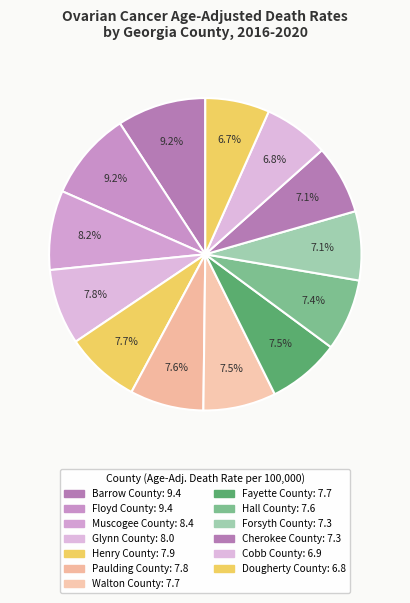

How many slices are in this pie chart?

13